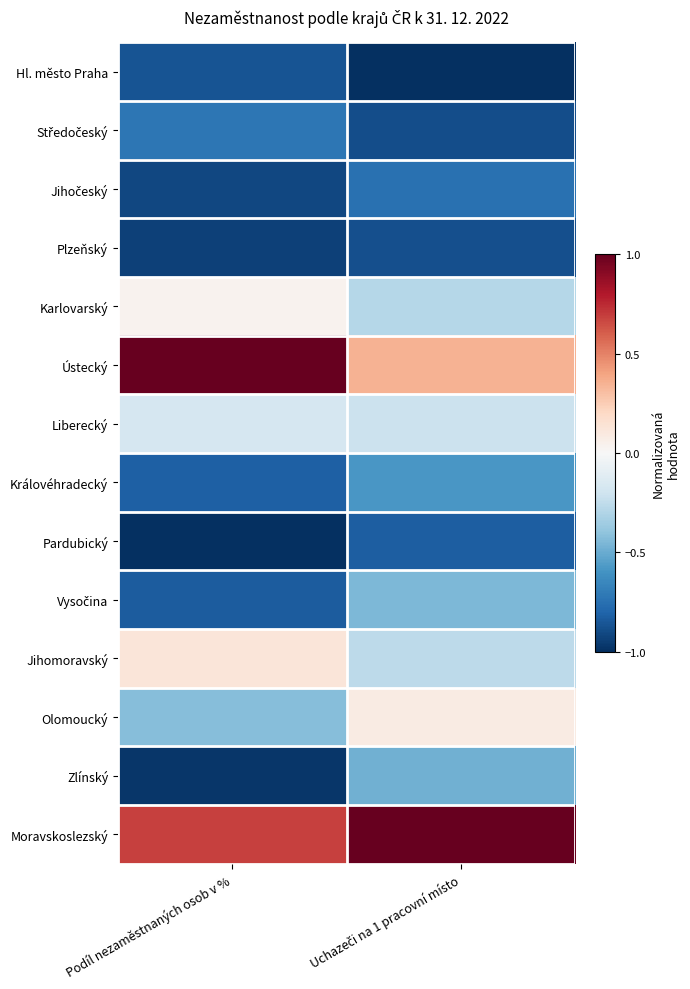

At Podíl nezaměstnaných osob v %, list the series in order from largest to smallest.

Ústecký, Moravskoslezský, Jihomoravský, Karlovarský, Liberecký, Olomoucký, Středočeský, Královéhradecký, Vysočina, Hl. město Praha, Jihočeský, Plzeňský, Zlínský, Pardubický